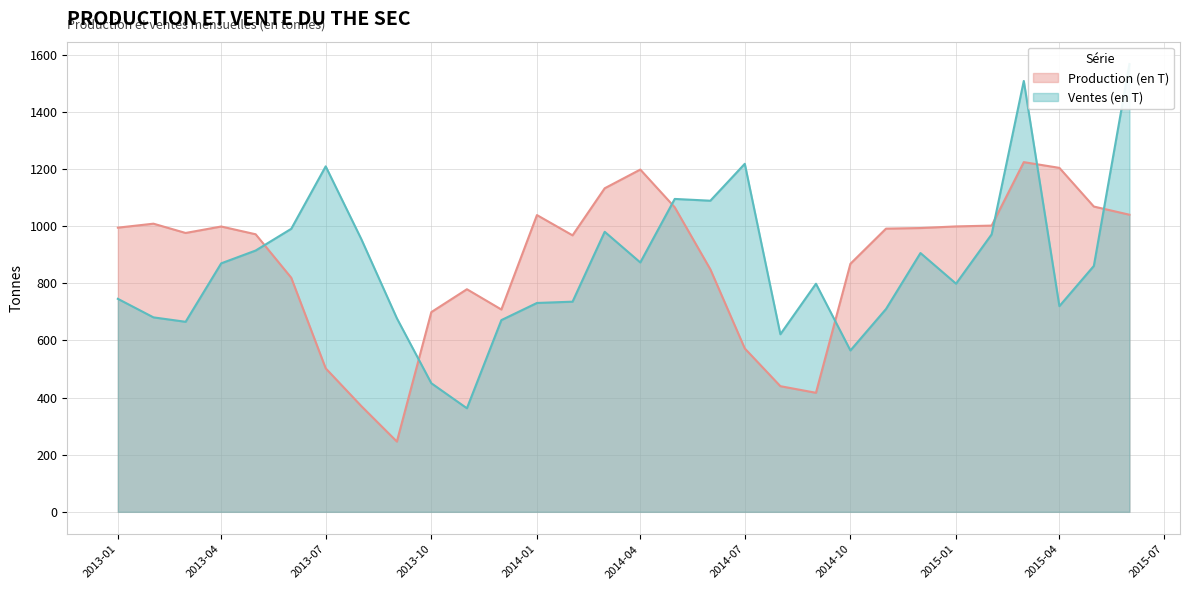

What value does the Production (en T) series have at 2013-03?

976.0